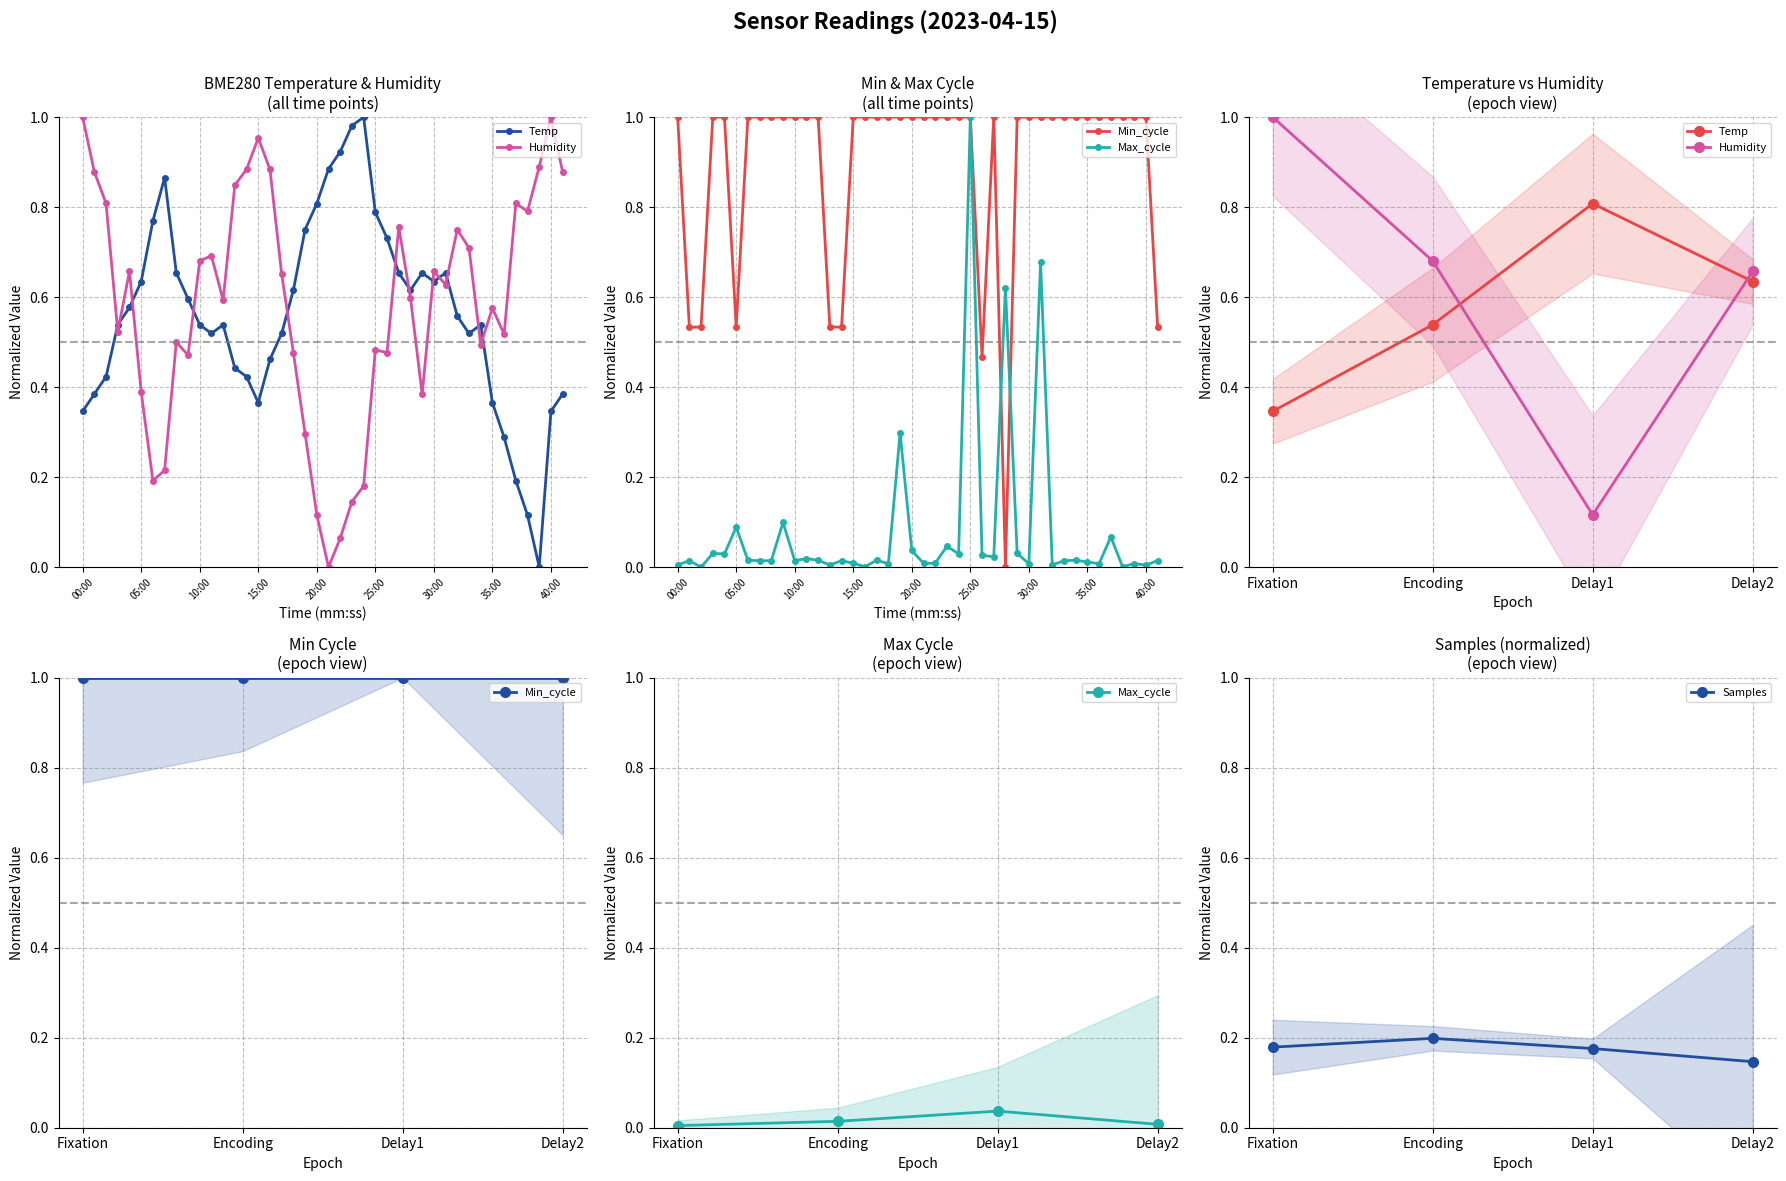

Where is the first local maximum for Samples?

Encoding